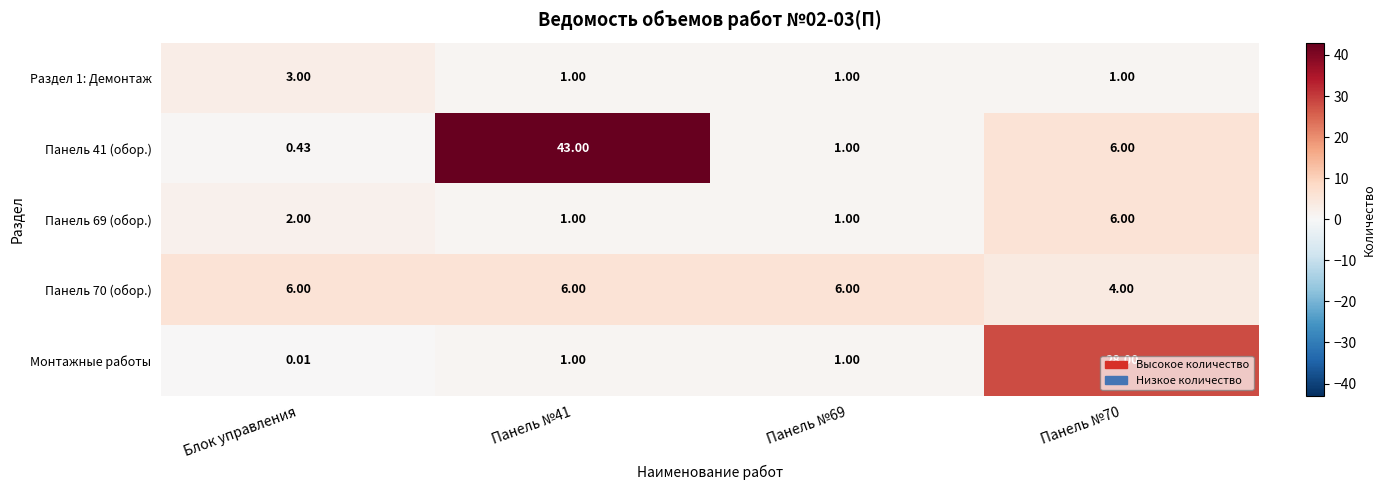

Is the value of Панель 70 (обор.) at Панель №69 greater than the value of Раздел 1: Демонтаж at Панель №69?

Yes